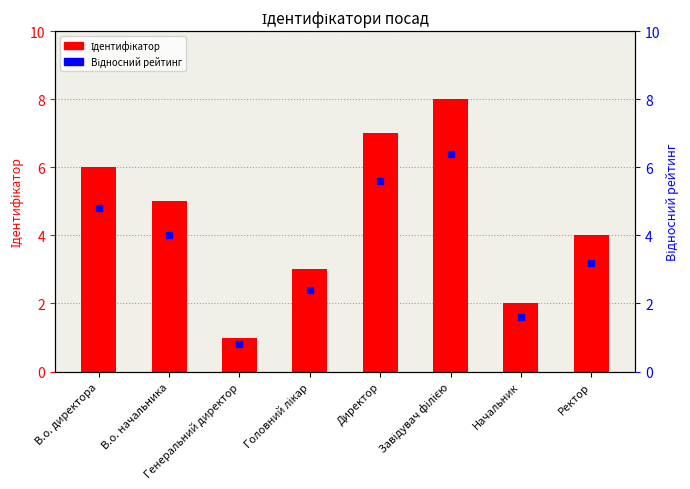

What is the sum of the values at Генеральний директор and В.о. начальника?

6